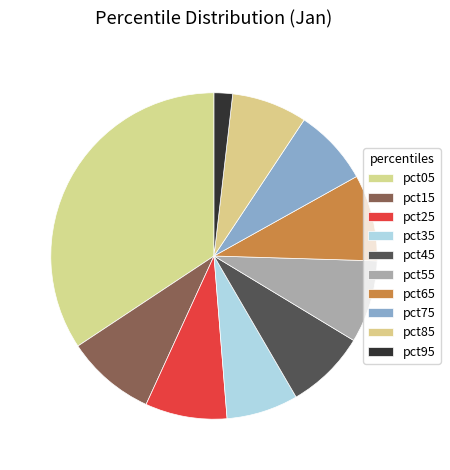

To the nearest percent, what is the average slice percentage?

10%